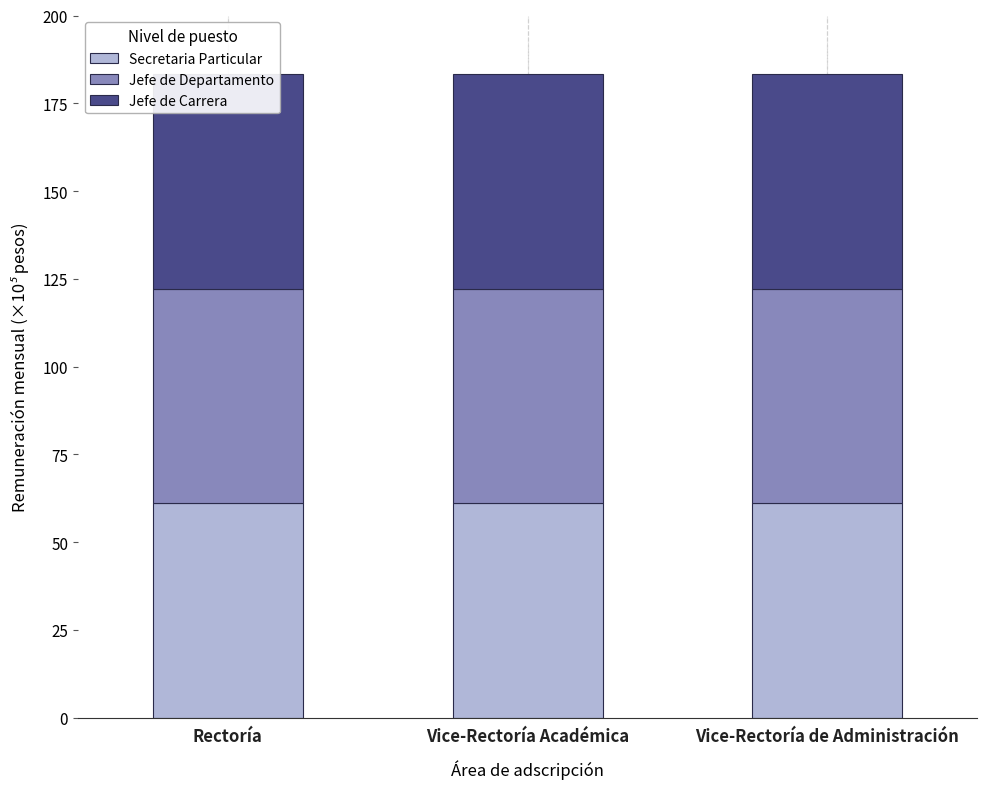

At which label does Jefe de Departamento reach its minimum?

Vice-Rectoría de Administración